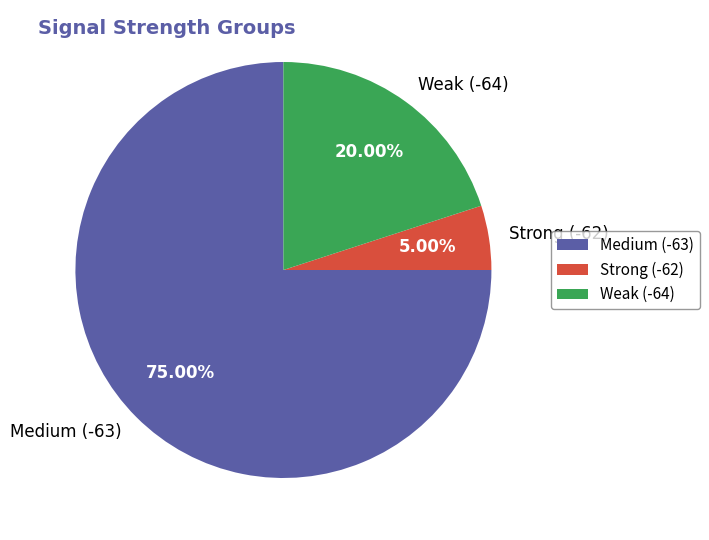

Approximately how many times larger is the value at Medium (-63) compared to Strong (-62)?

15.0